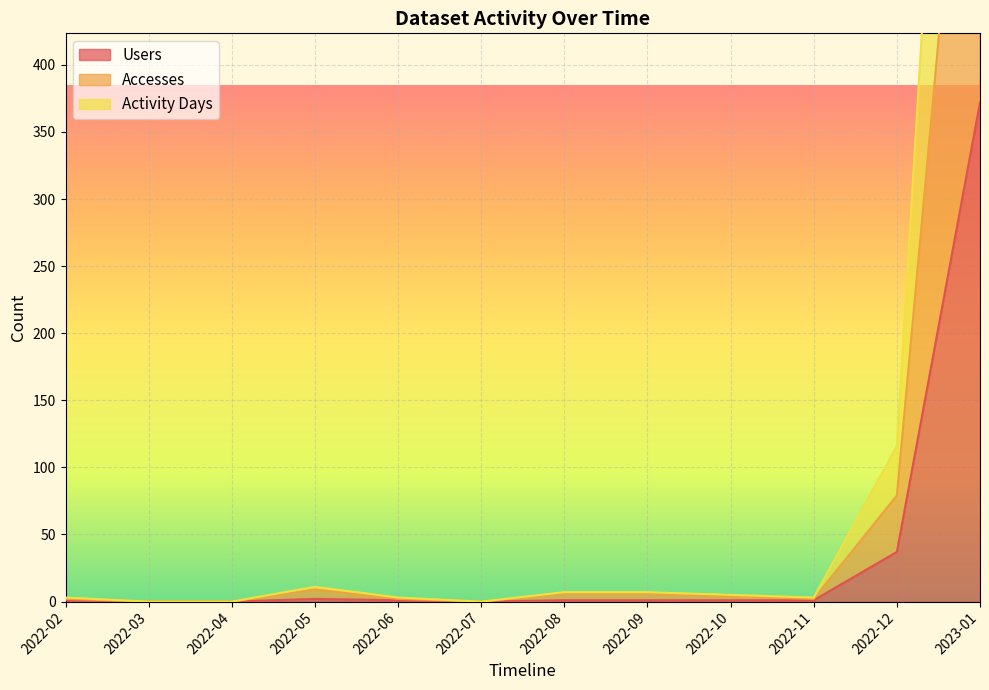

What is the difference between the maximum and minimum values in the Activity Days series?

1139